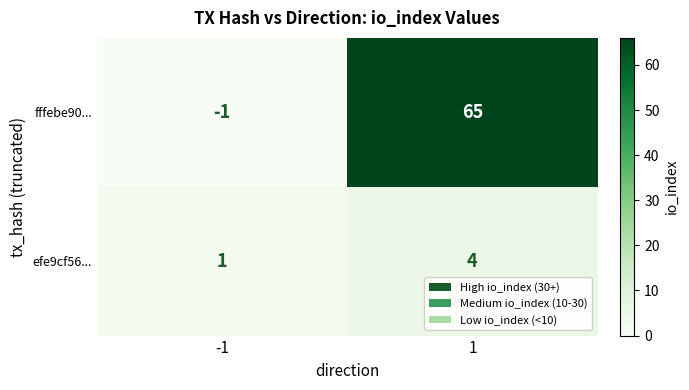

Which series has the widest spread of values?

fffebe90...